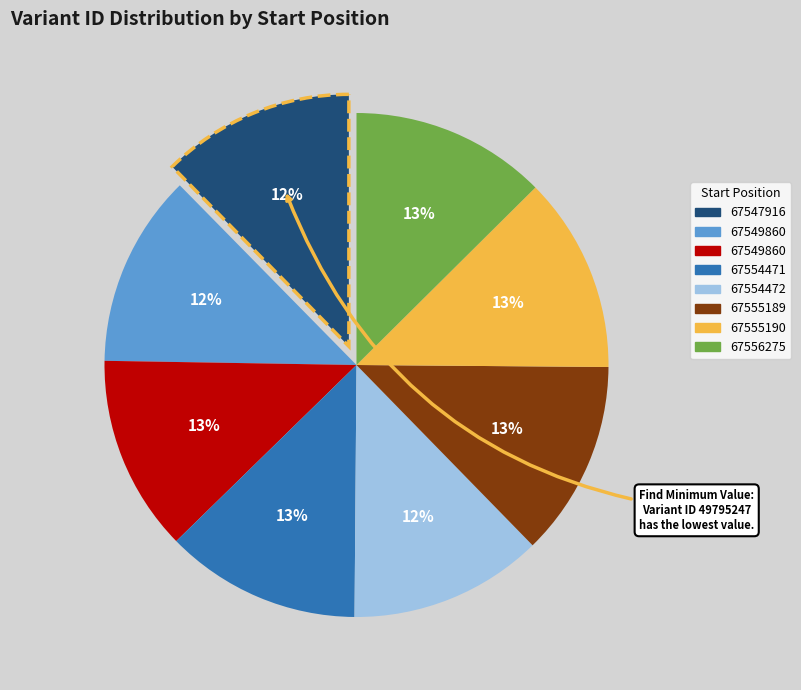

How many slices are in this pie chart?

8